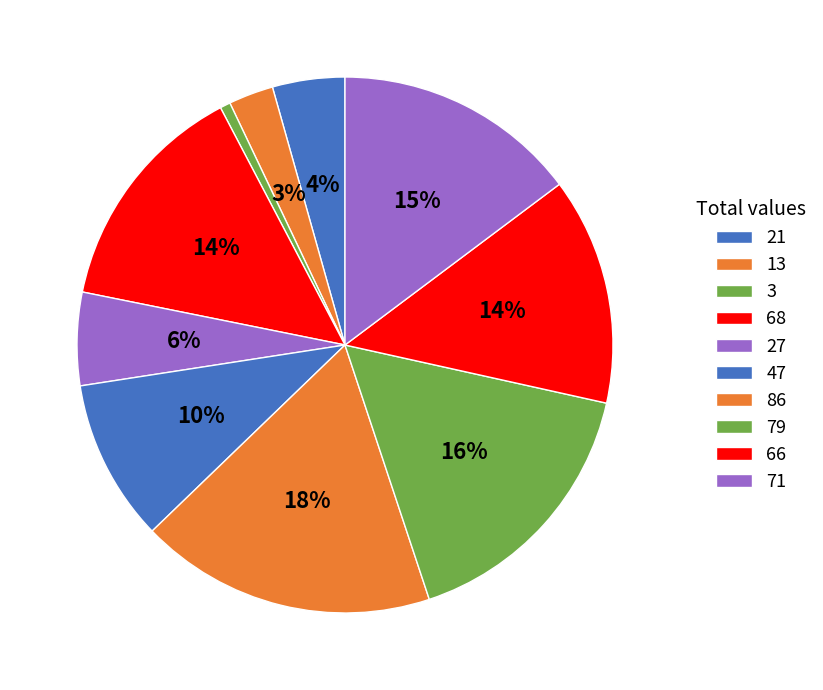

What is the change in value from 21 to 79?

+58